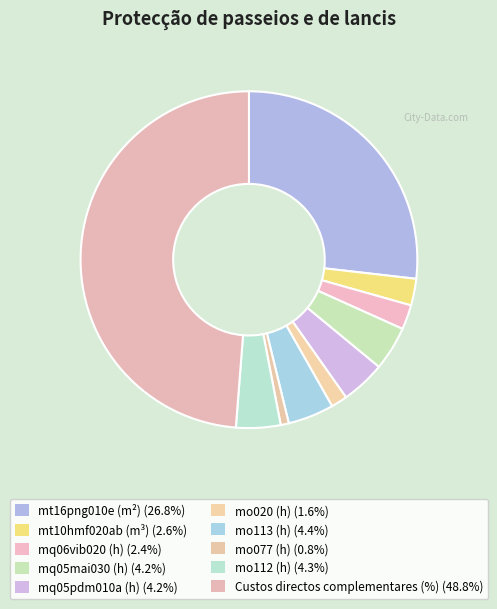

How many segments does this pie chart have?

10